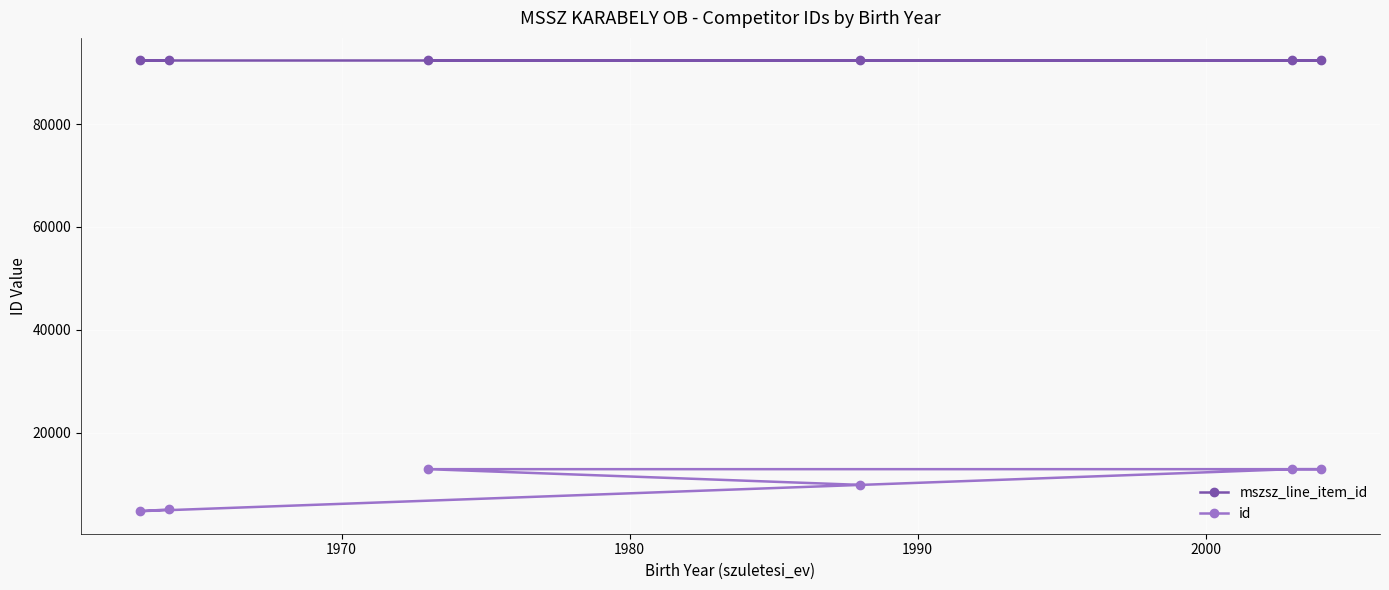

At how many categories does at least one series exceed 28921?

6